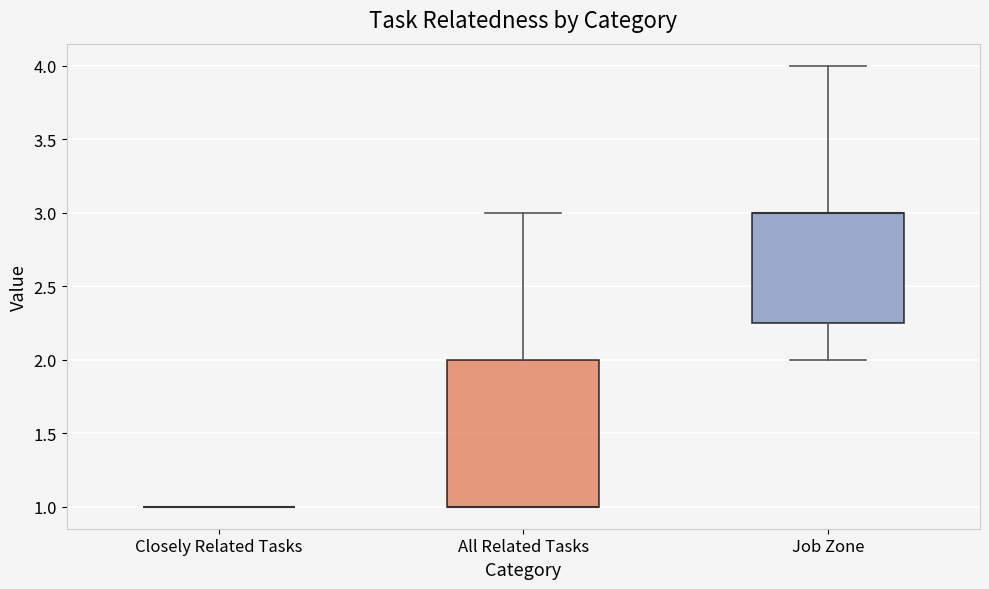

Where is the upper edge of the box for Job Zone on the y-axis? The values are not printed on the chart, so give them approximately, as read against the axis.

3.00